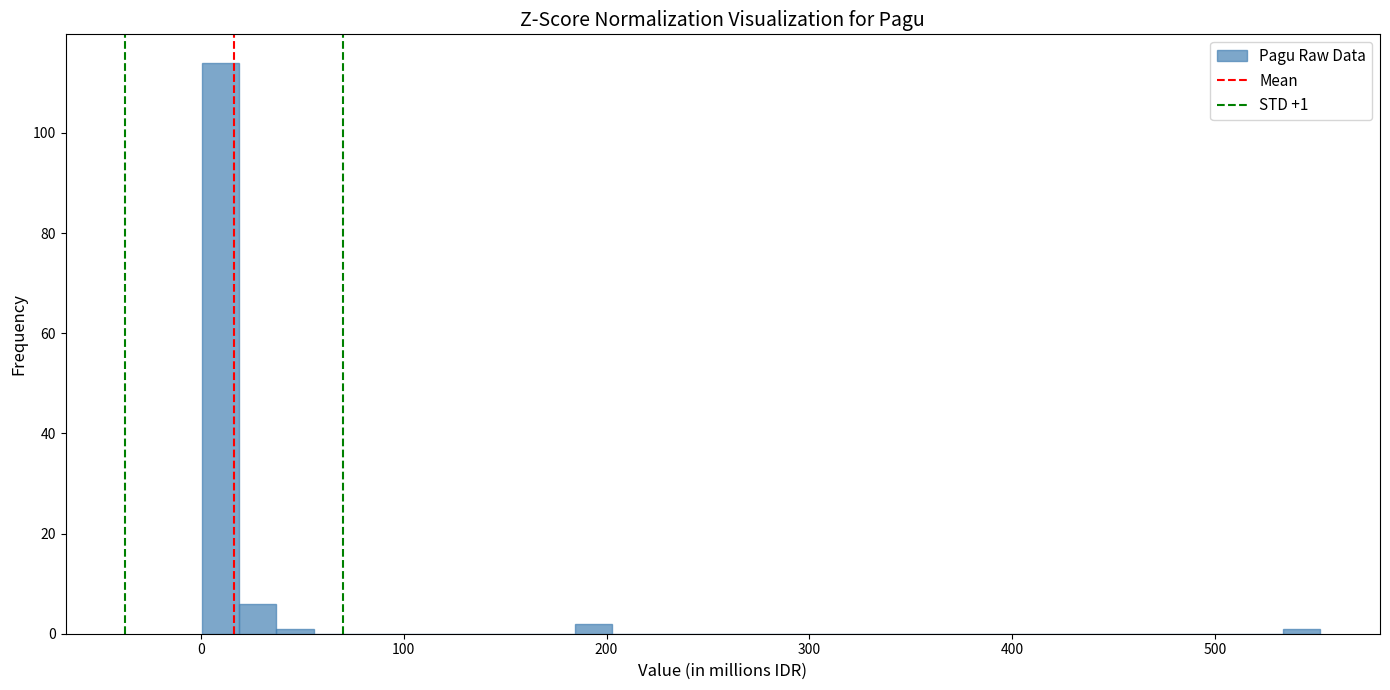

Around what value on the x-axis is the tallest bar? Give the approximate position of its centre, as read against the axis.

10